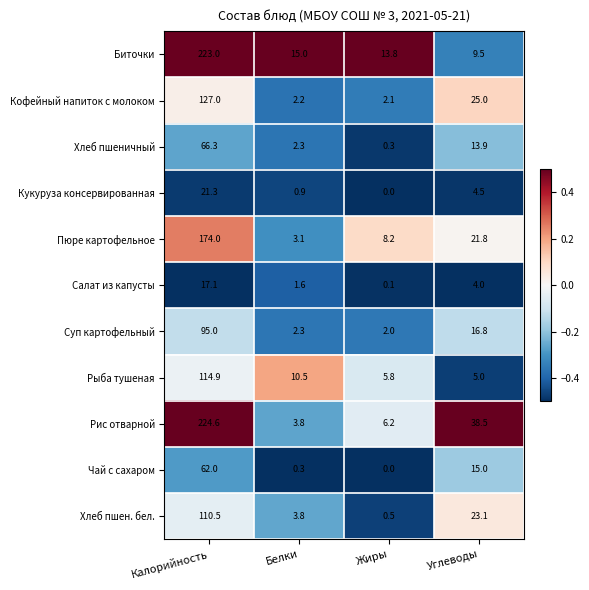

True or false: Суп картофельный has a value of 95.0 at Калорийность.

True